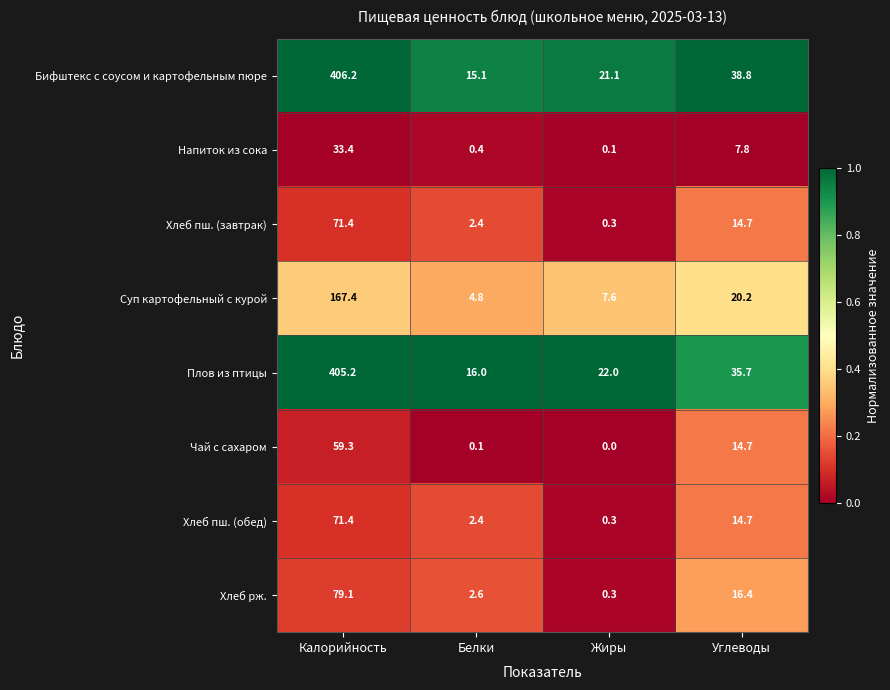

What is the difference between the maximum and minimum values in the Хлеб пш. (завтрак) series?

71.1